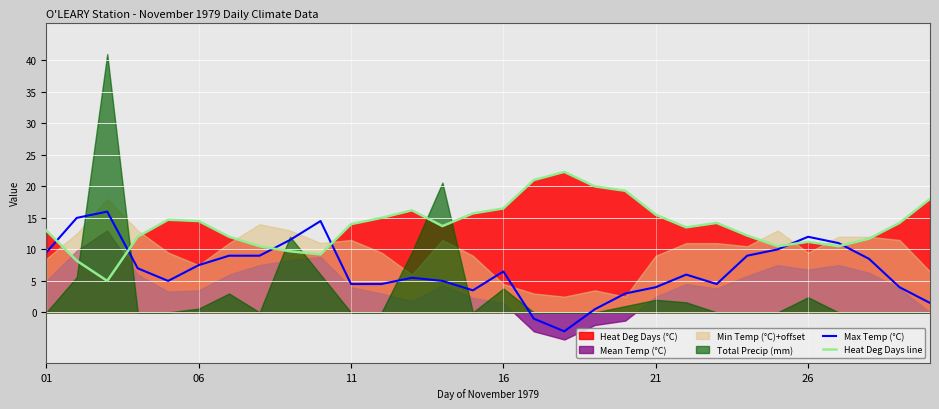

How many interior local valleys does the Max Temp (°C) series have?

4